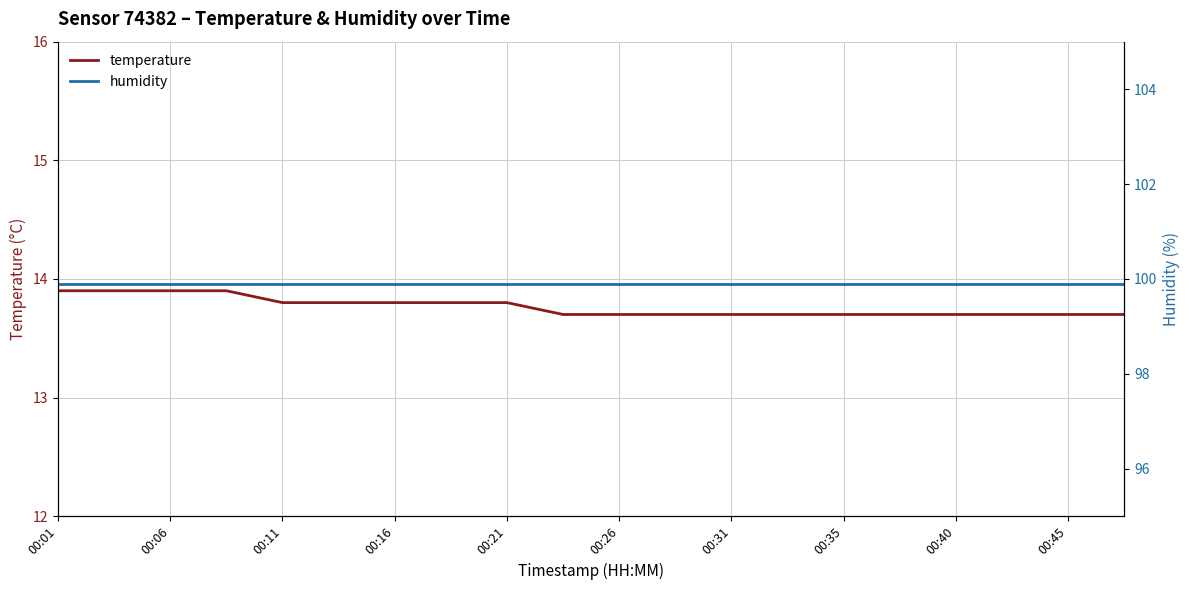

Is it true that temperature equals 19.7 at 00:11?

False